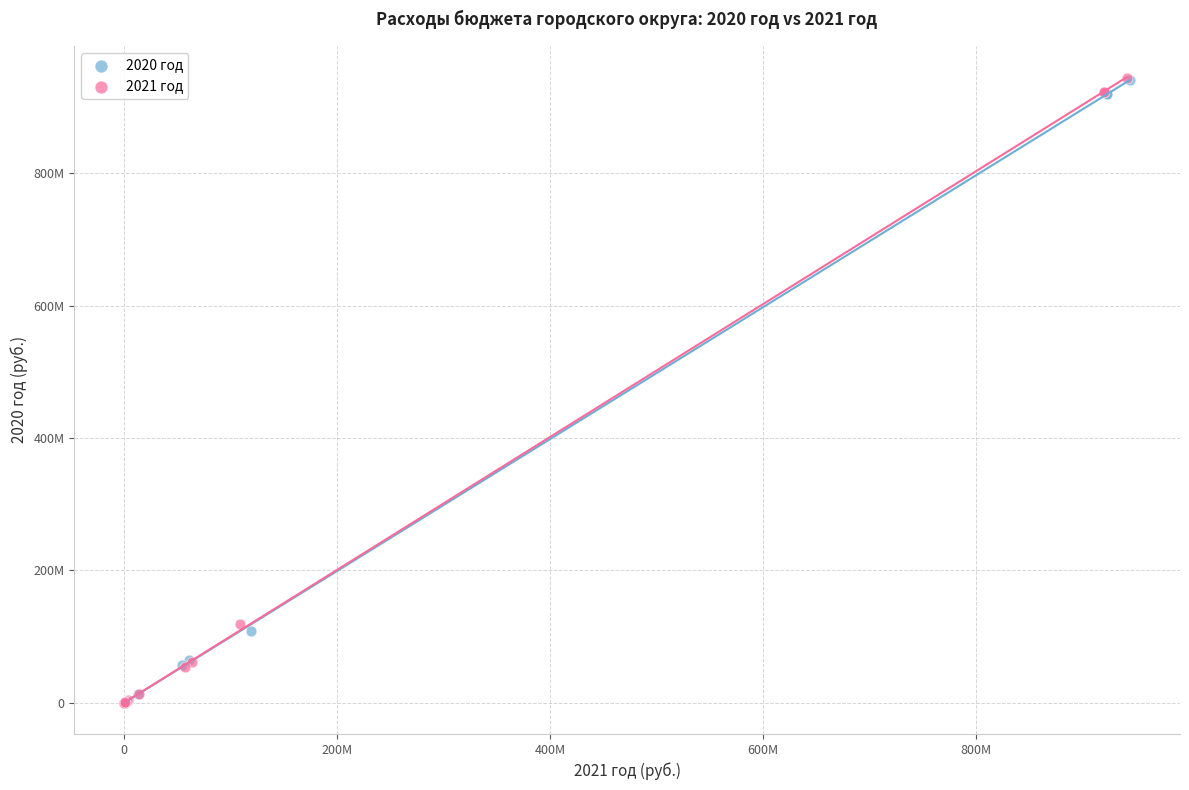

What are all the series names shown in the legend?

2020 год, 2021 год